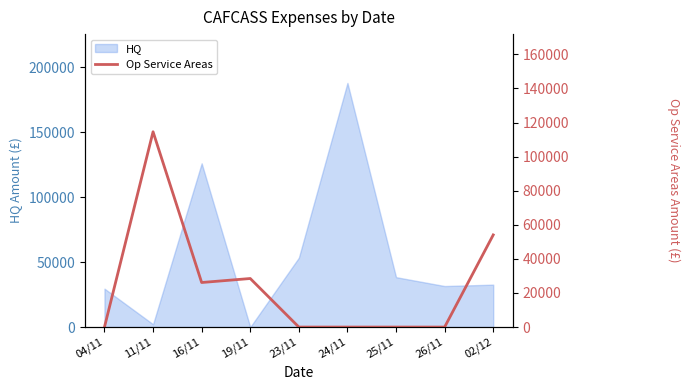

Where is HQ nearest to the value 94017?

16/11